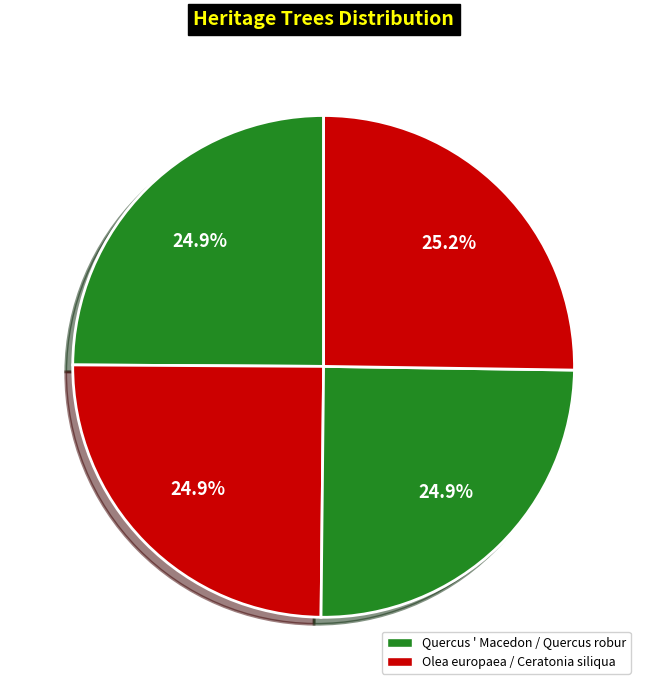

Count the number of slices in the pie.

4